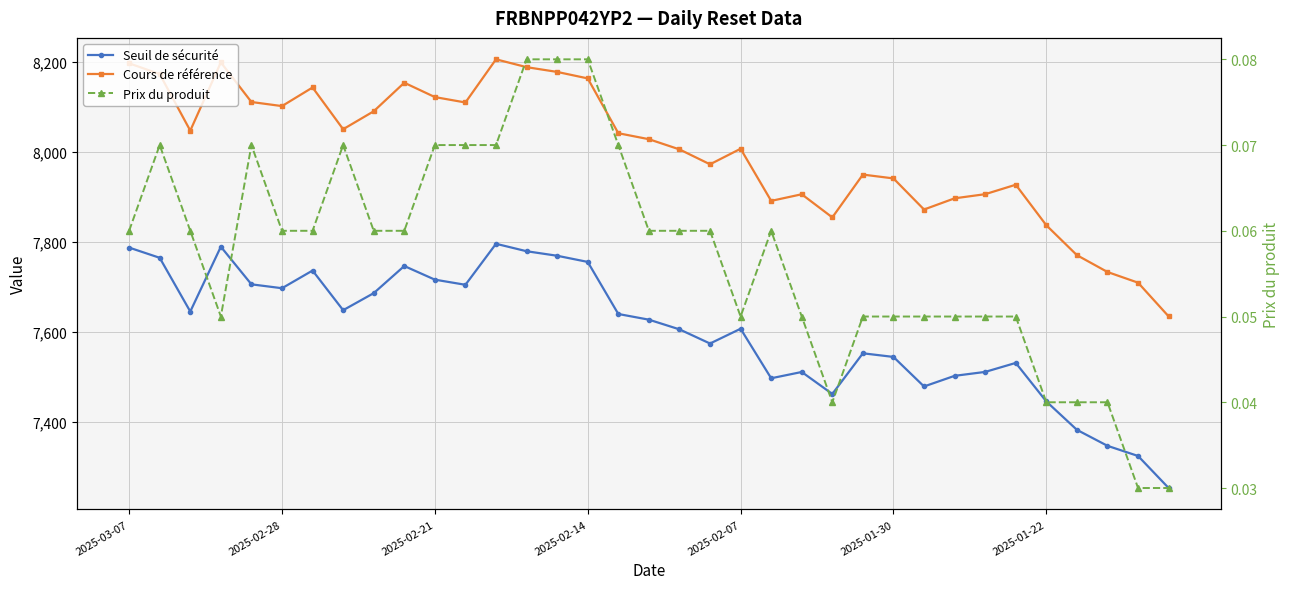

True or false: Seuil de sécurité has a value of 7478.9 at 26.

True